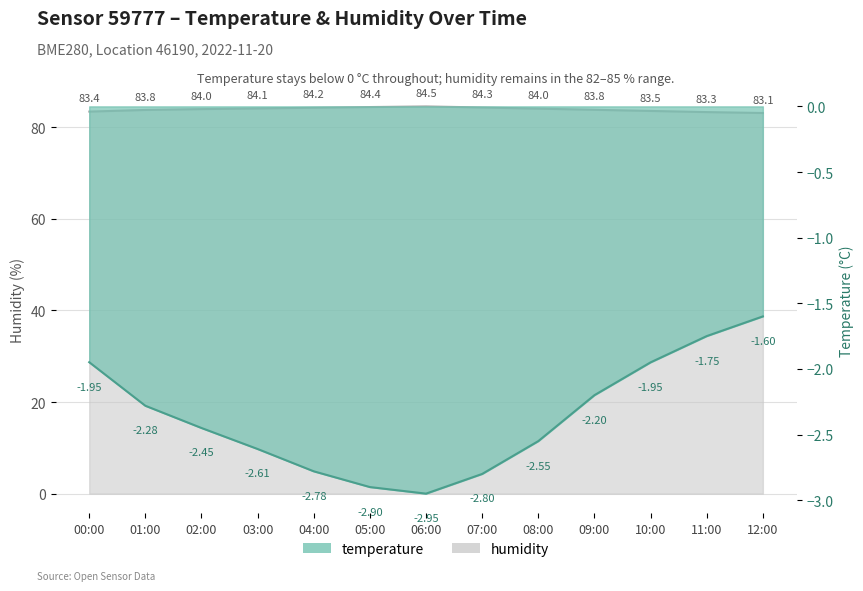

What is the difference between the maximum and second lowest values in the temperature series?

1.3